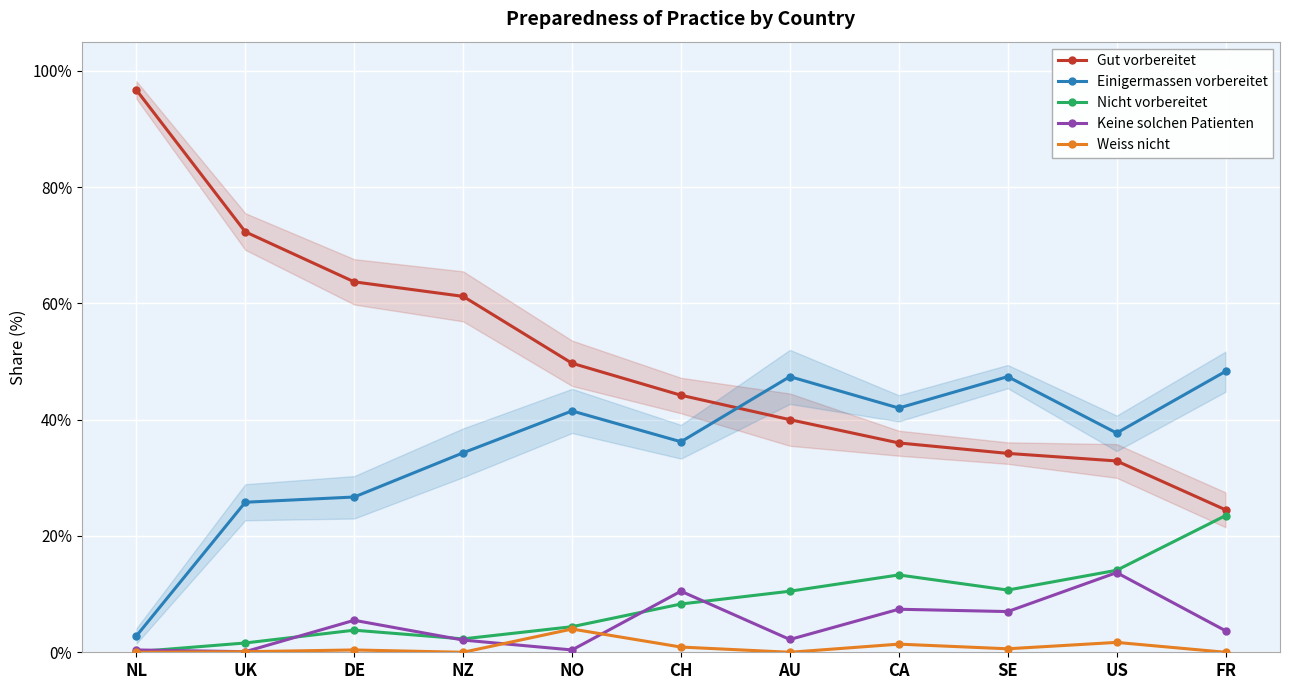

Reading left to right, what are all the values shown in this chart?

Gut vorbereitet: 96.7	72.3	63.7	61.2	49.7	44.2	40.0	36.0	34.2	32.9	24.5
Einigermassen vorbereitet: 2.8	25.8	26.7	34.3	41.5	36.2	47.4	42.0	47.4	37.7	48.3
Nicht vorbereitet: 0.1	1.6	3.8	2.3	4.4	8.3	10.5	13.3	10.7	14.1	23.5
Keine solchen Patienten: 0.4	0.1	5.5	2.1	0.4	10.5	2.2	7.4	7.0	13.7	3.7
Weiss nicht: 0.0	0.1	0.4	0.0	4.0	0.9	0.0	1.4	0.6	1.7	0.0